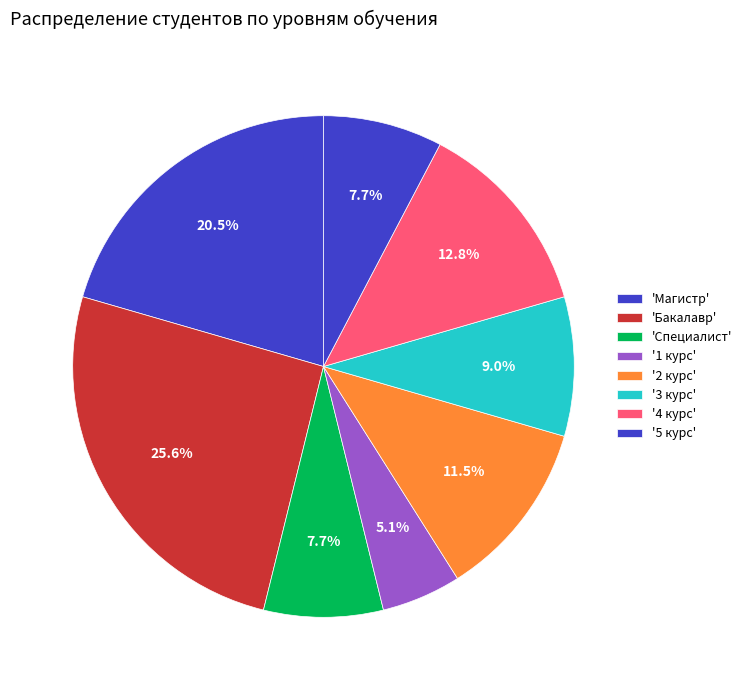

How many slices are in this pie chart?

8